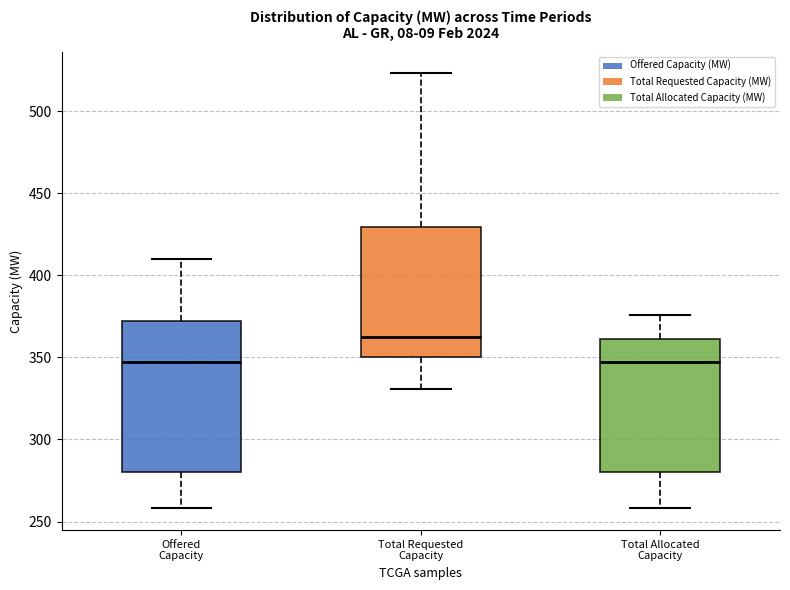

Reading left to right, transcribe this box plot: for each box, give where its median line is, the range the box spans, and where its two whiskers end, as read against the y-axis. The values are not printed on the chart, so give them approximately, as read against the axis.

Offered Capacity: median 345, box 280 to 370, whiskers 260 to 410
Total Requested Capacity: median 365, box 350 to 430, whiskers 330 to 525
Total Allocated Capacity: median 345, box 280 to 360, whiskers 260 to 375